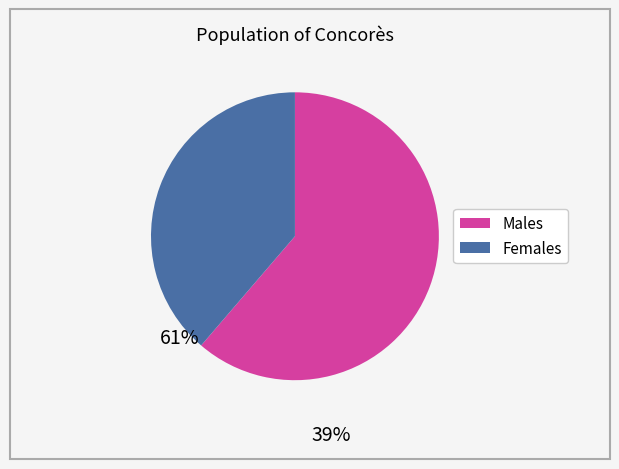

How many segments does this pie chart have?

2